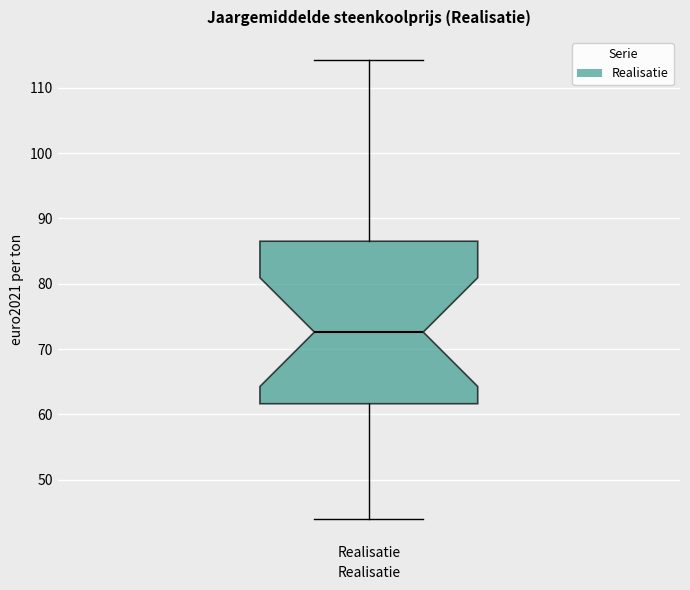

Transcribe this box plot: give where the median line is, the range the box spans, and where the two whiskers end, as read against the y-axis. The values are not printed on the chart, so give them approximately, as read against the axis.

median 73, box 62 to 87, whiskers 44 to 114